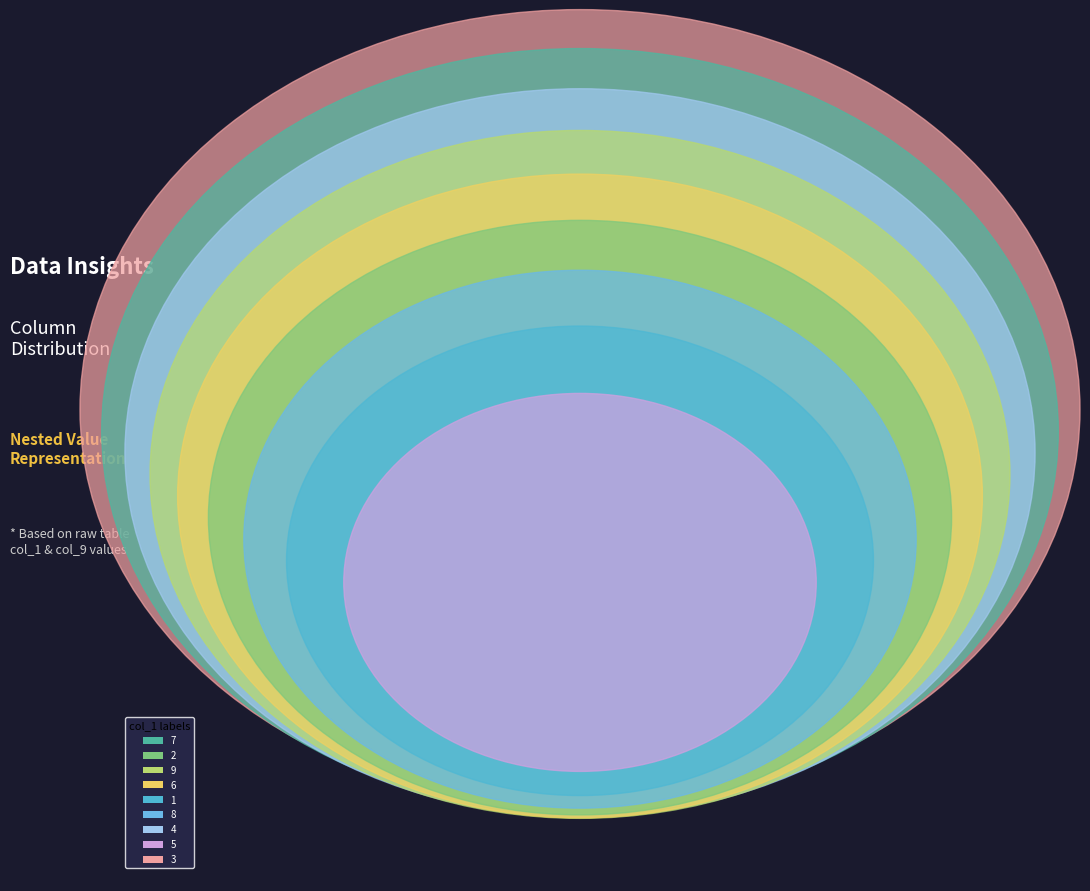

Which category has the biggest portion of the pie?

3